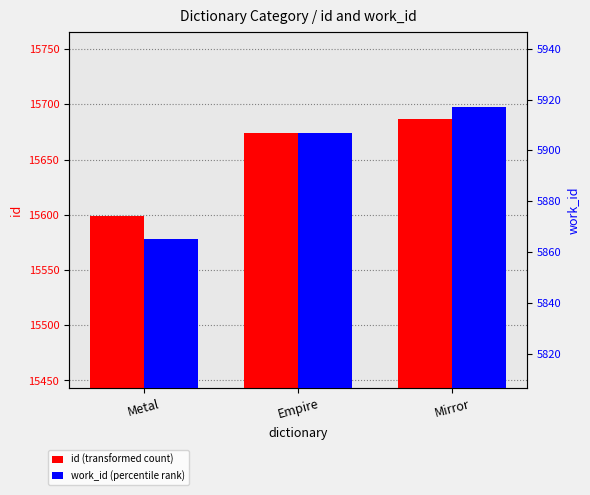

Reading left to right, list all the values displayed in this chart.

id: Metal=15599	Empire=15674	Mirror=15687
work_id: Metal=5865	Empire=5907	Mirror=5917